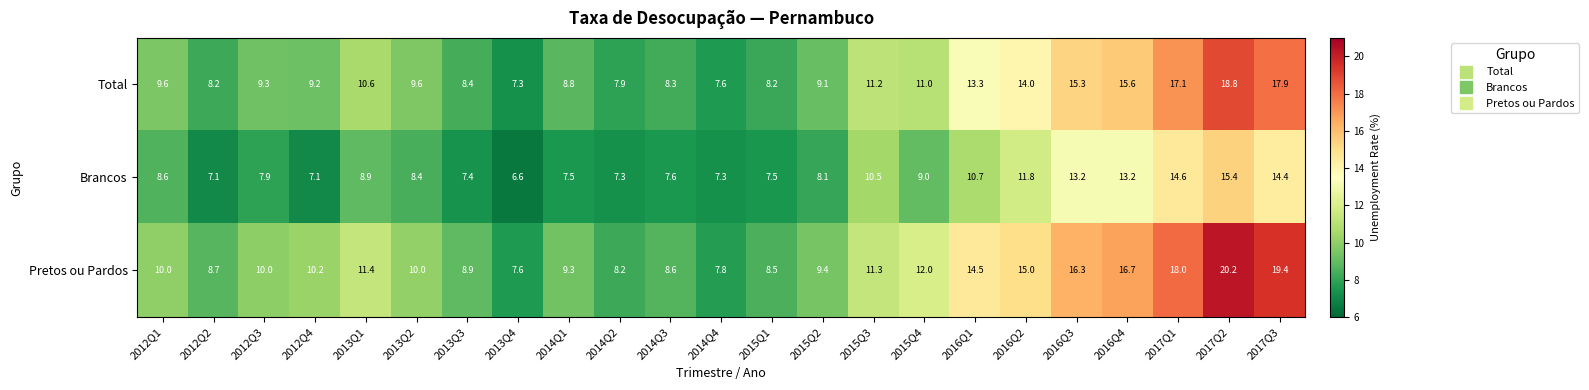

Which series changed the most between 2012Q3 and 2016Q4?

Pretos ou Pardos